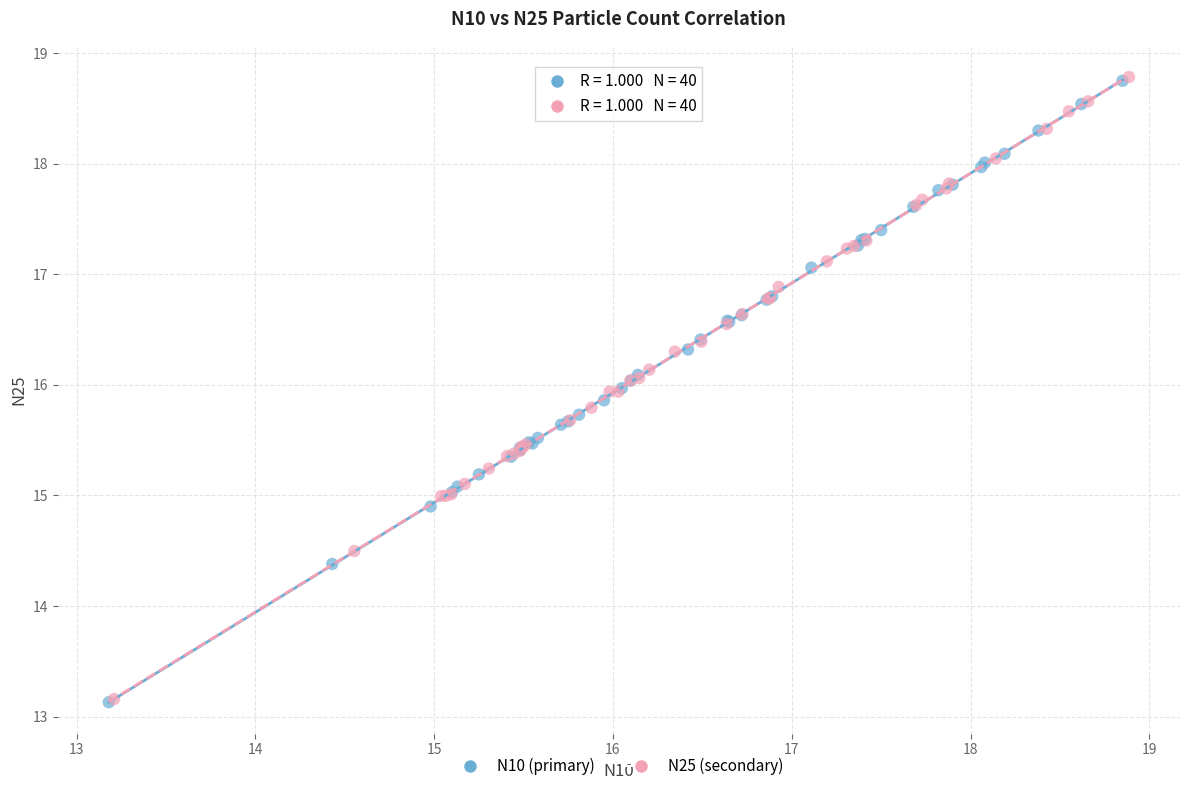

What are all the series names shown in the legend?

N10 (primary), N25 (secondary)